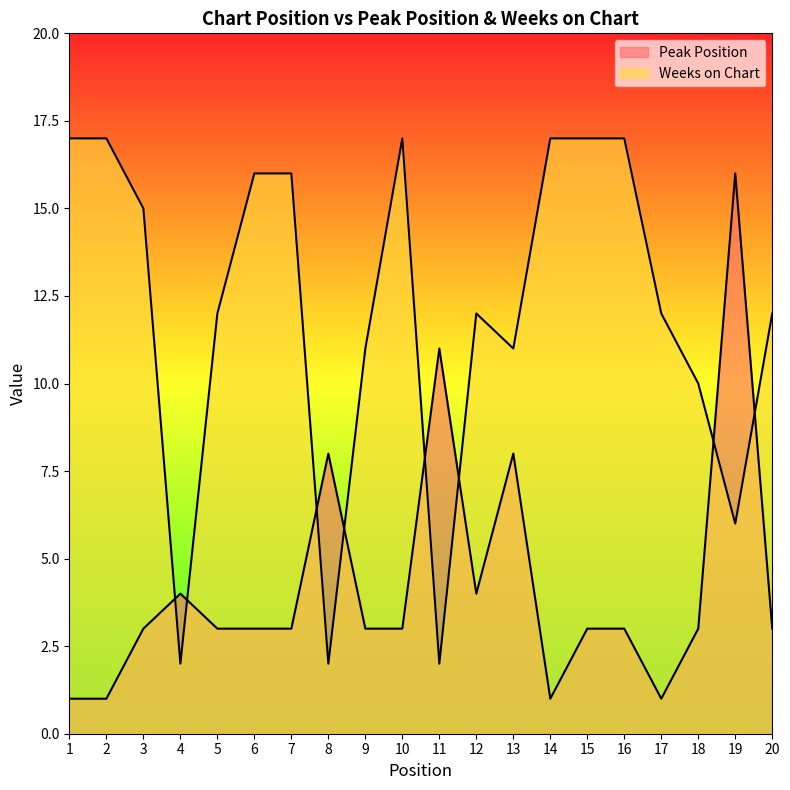

Reading right to left, what are all the values shown in this chart?

Peak Position: 20=3	19=16	18=3	17=1	16=3	15=3	14=1	13=8	12=4	11=11	10=3	9=3	8=8	7=3	6=3	5=3	4=4	3=3	2=1	1=1
Weeks on Chart: 20=12	19=6	18=10	17=12	16=17	15=17	14=17	13=11	12=12	11=2	10=17	9=11	8=2	7=16	6=16	5=12	4=2	3=15	2=17	1=17